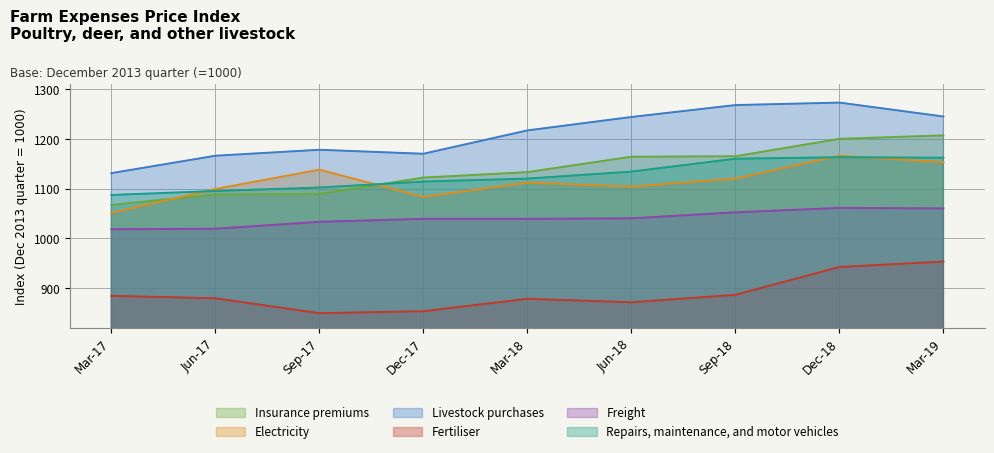

What is the value of the Livestock purchases point at the 9th from the left?

1245